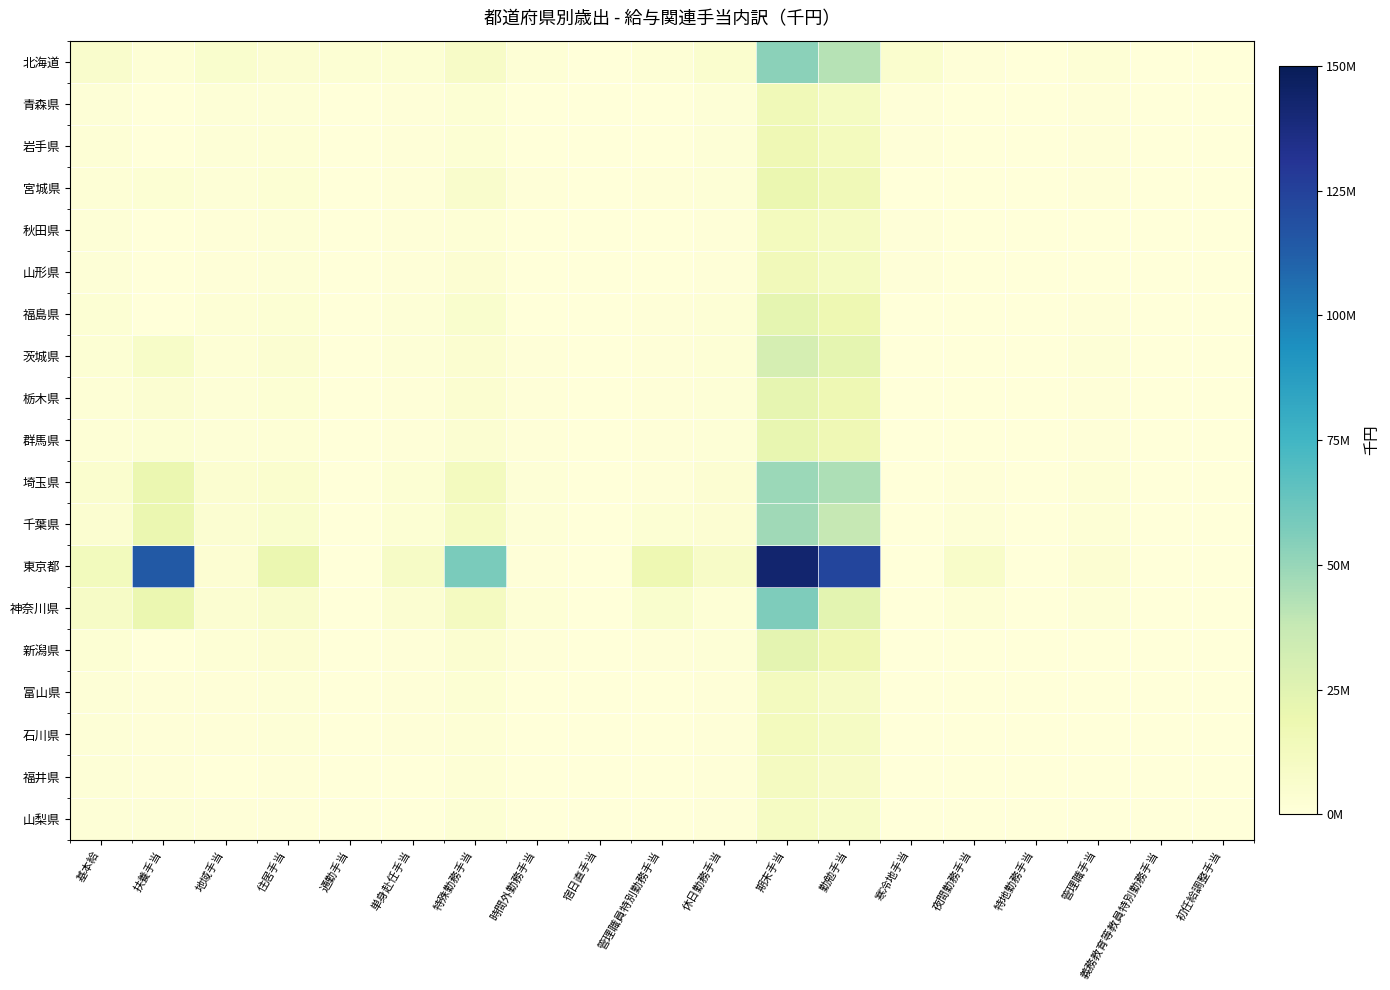

Rank the series at 管理職手当 from lowest to highest value.

新潟県, 山梨県, 福井県, 石川県, 富山県, 秋田県, 山形県, 青森県, 岩手県, 宮城県, 群馬県, 栃木県, 福島県, 茨城県, 神奈川県, 千葉県, 埼玉県, 北海道, 東京都